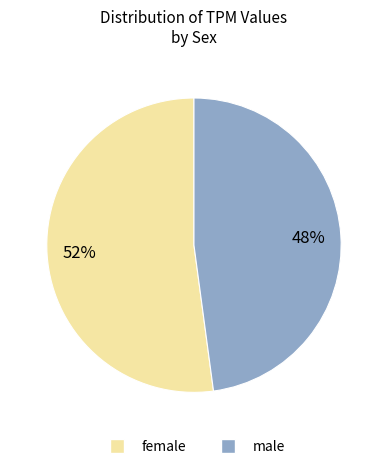

To the nearest percent, what is the difference between the largest and smallest slice percentages?

4%